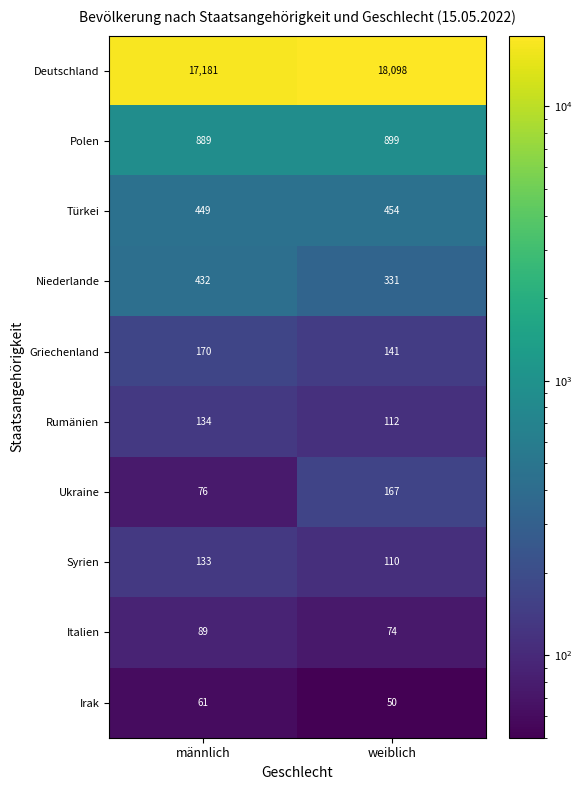

The Syrien series shows 52 at weiblich. True or false?

False